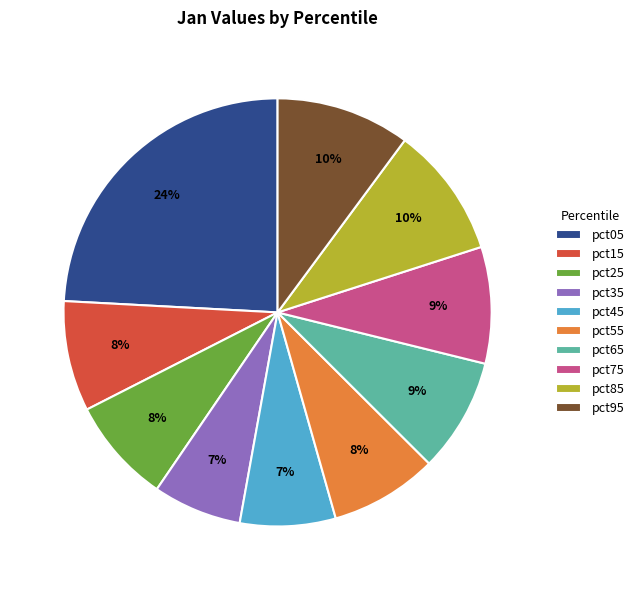

The pct65 slice represents 23% of the pie. True or false?

False